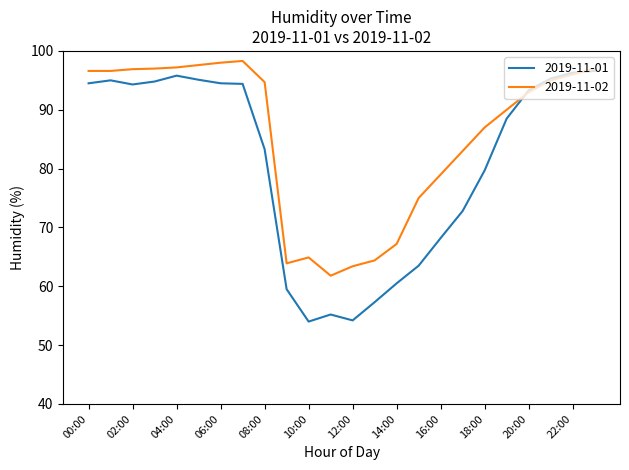

Rank the series by their average value, from highest to lowest.

2019-11-02, 2019-11-01